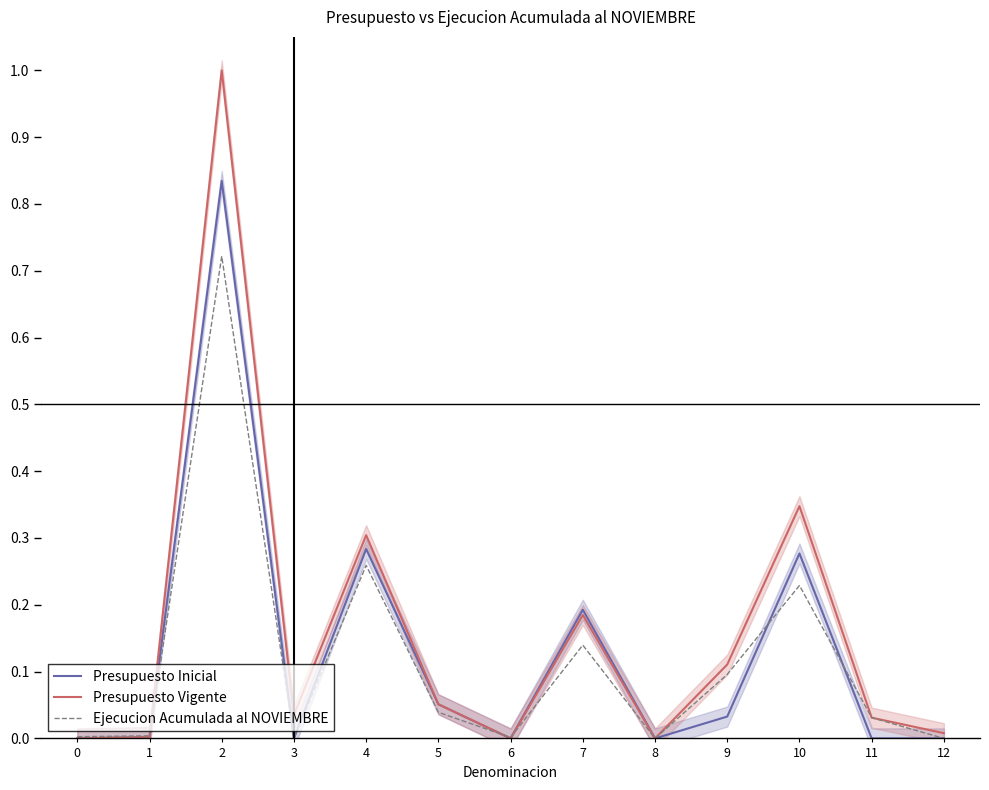

True or false: Presupuesto Vigente has more than 2 interior local peaks.

True